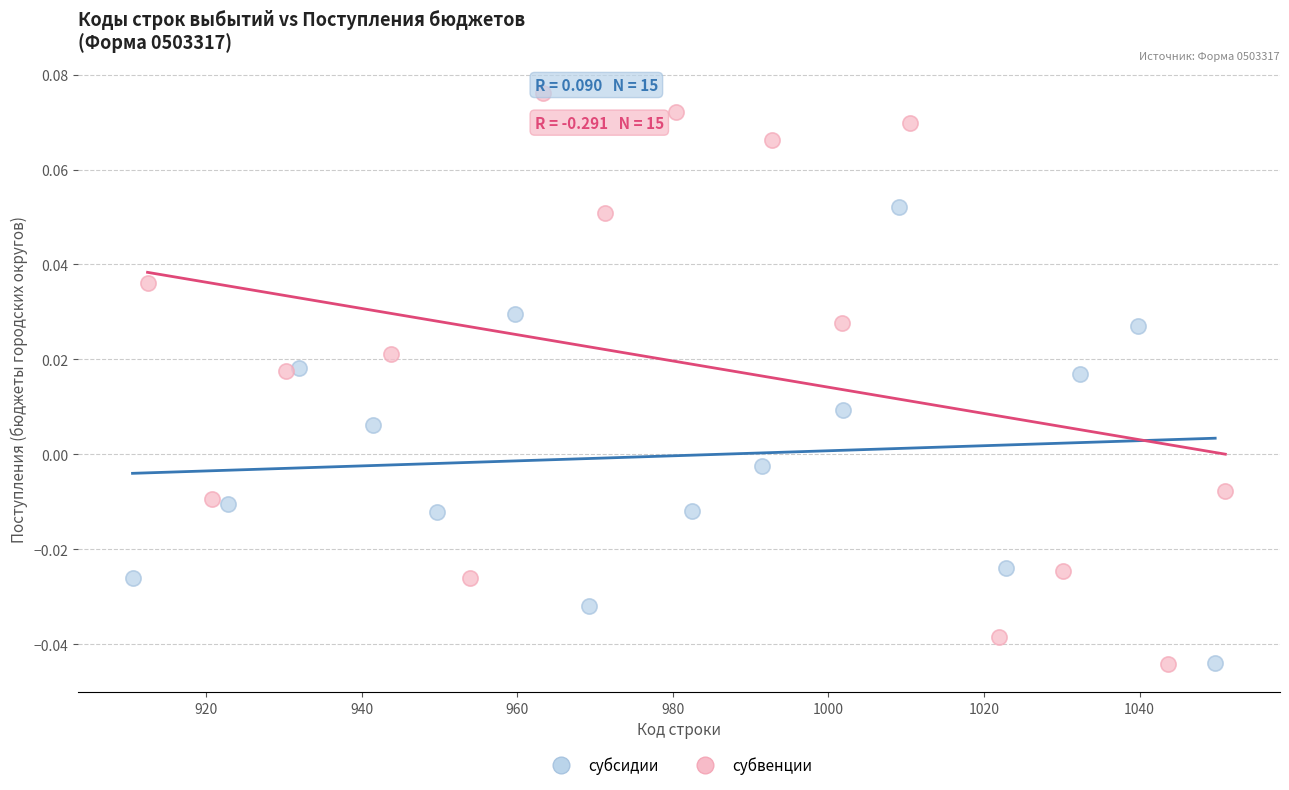

Which series has the largest Y range (max minus min)?

субвенции